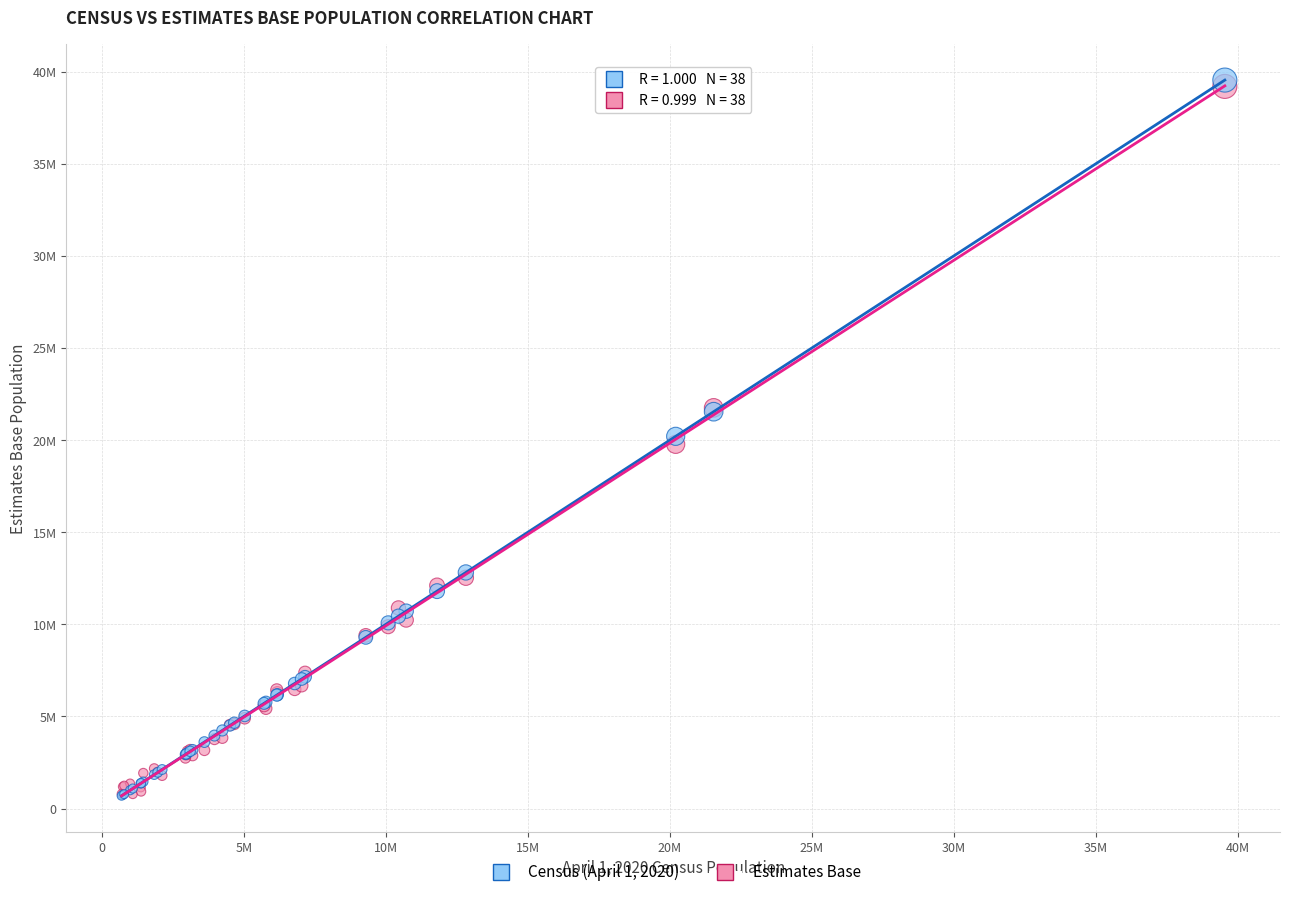

What are all the series names shown in the legend?

Census (April 1, 2020), Estimates Base